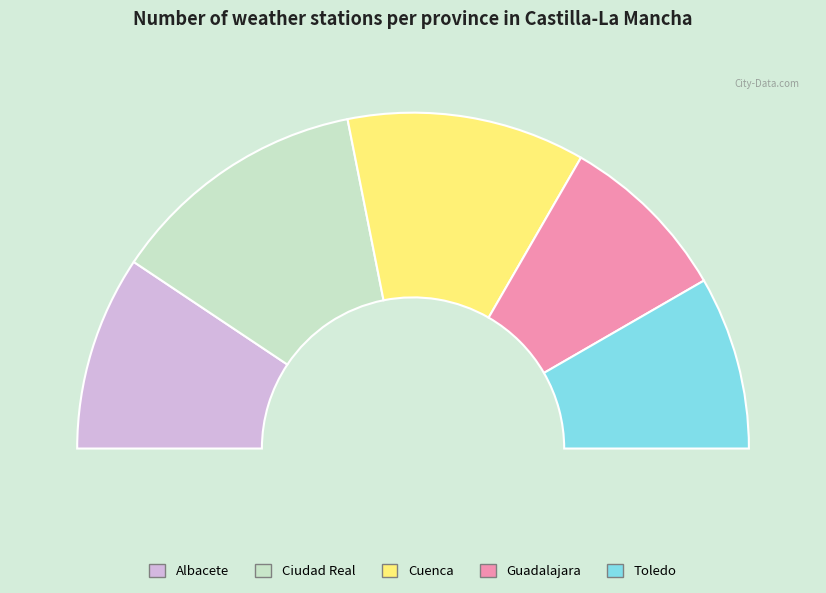

To the nearest percent, what portion does Toledo represent?

17%